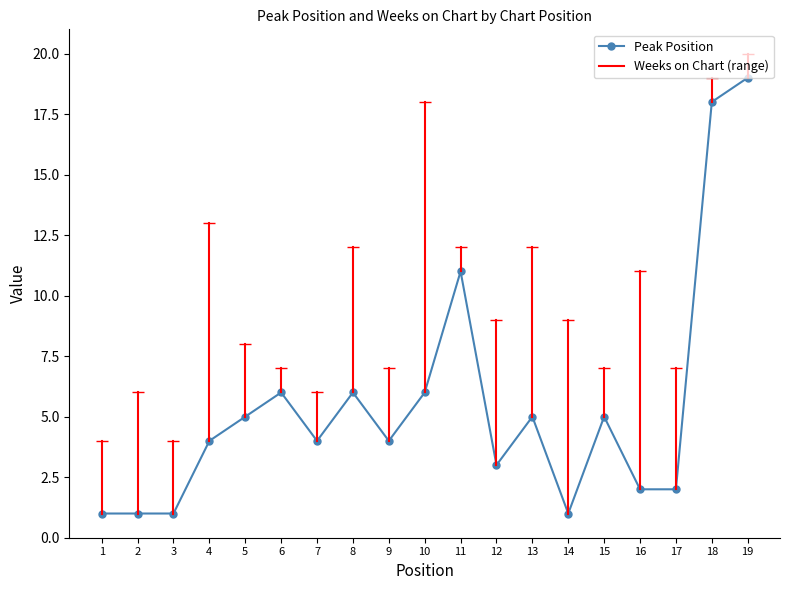

What is the sum of all values?

104